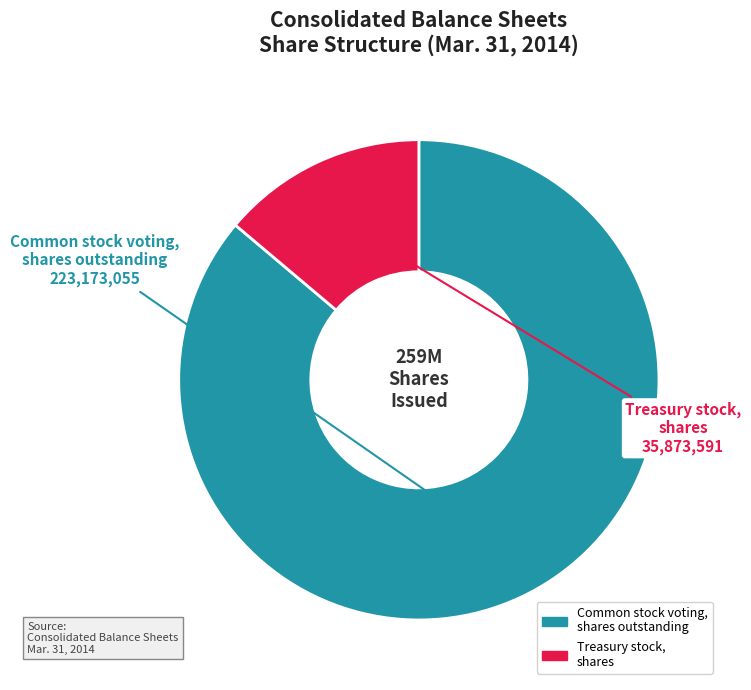

True or false: Treasury stock, shares accounts for 14% of the total.

True